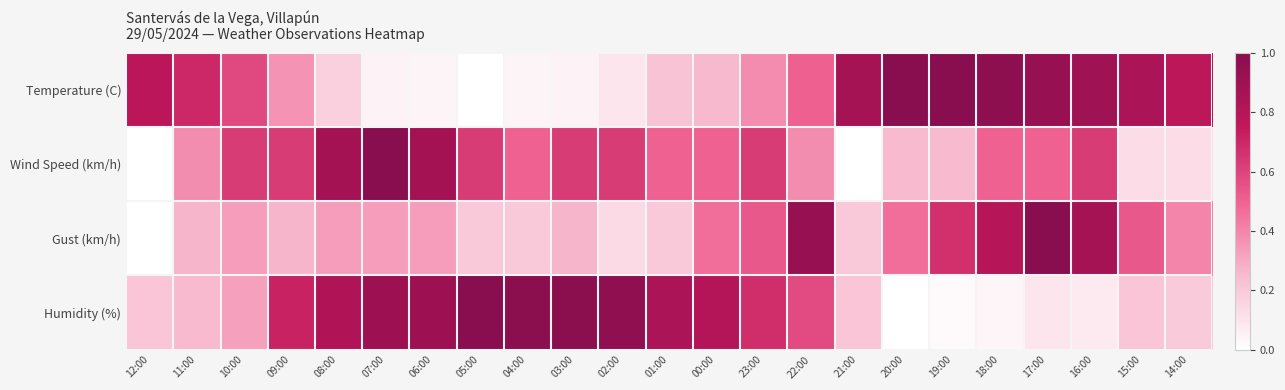

Rank the series at 08:00 from highest to lowest value.

Wind Speed (km/h), Humidity (%), Gust (km/h), Temperature (C)